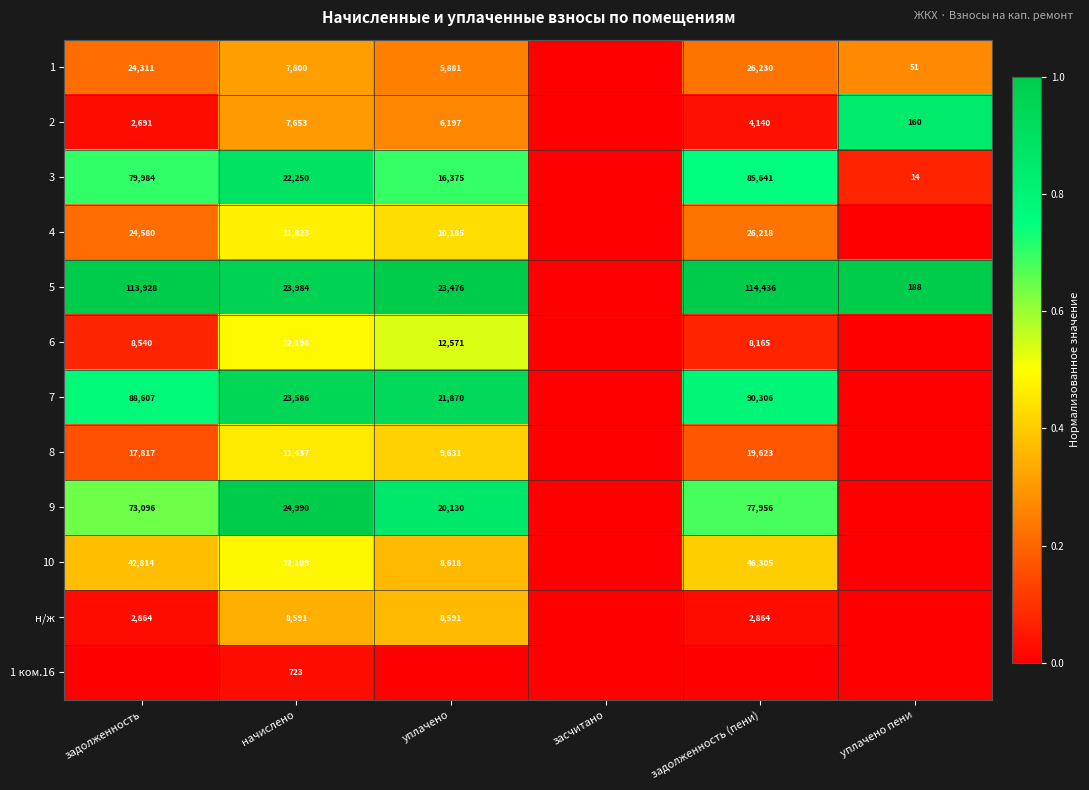

The value of н/ж at задолженность (пени) is 0.0. True or false?

False